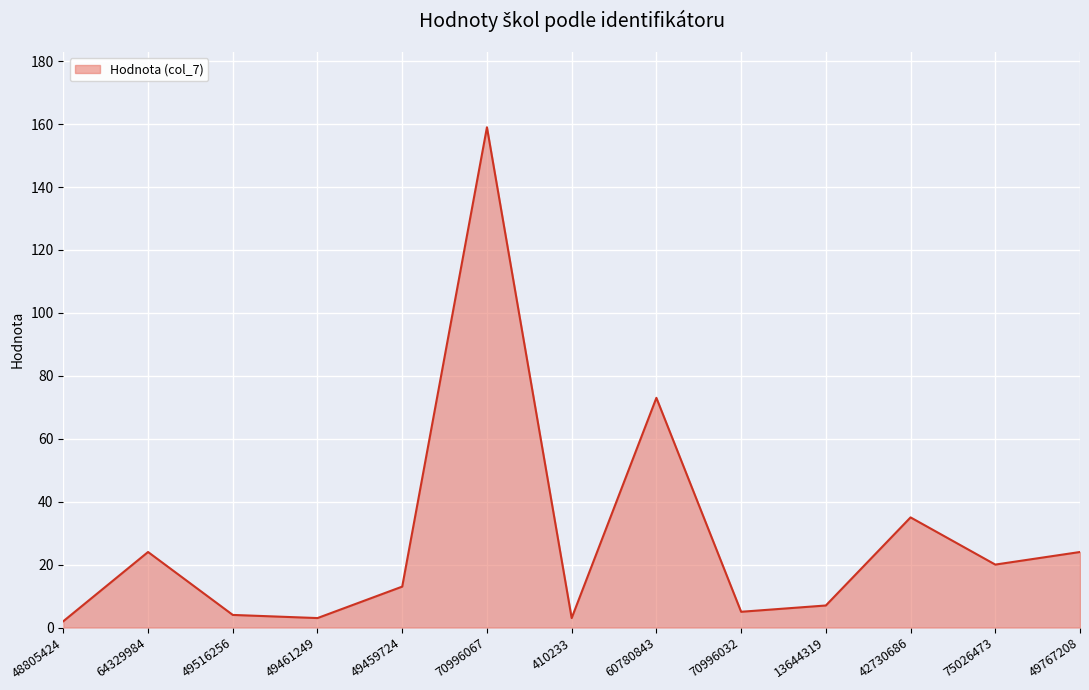

Is it true that the value at 75026473 is 6?

False